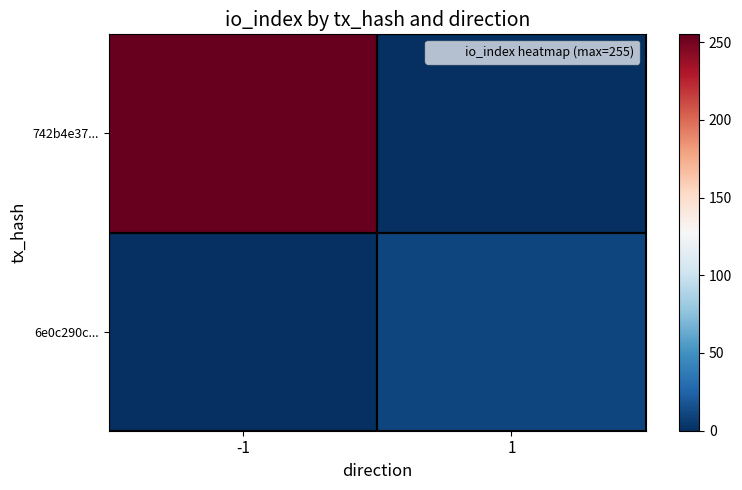

Reading right to left, list all the values displayed in this chart.

742b4e37...: 1=0	-1=255
6e0c290c...: 1=10	-1=0